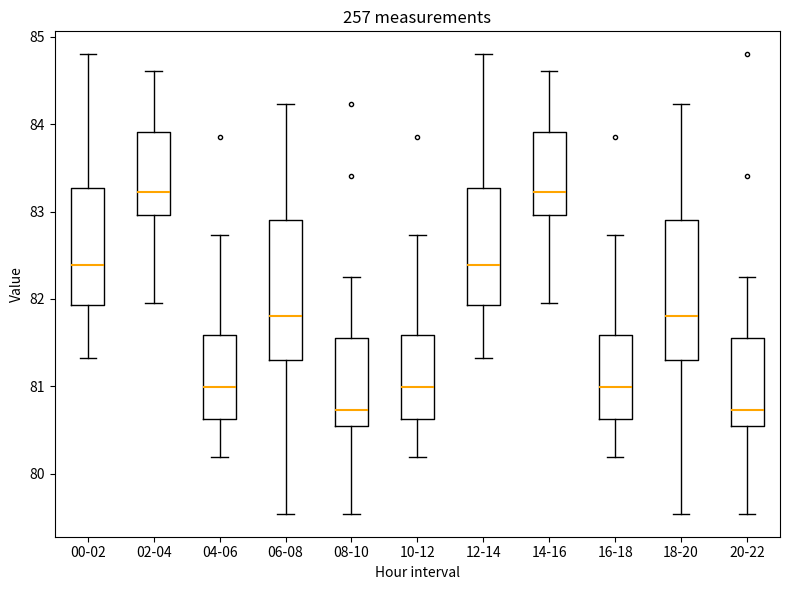

Reading left to right, read every box against the y-axis: the position of its median line, the range the box covers, and the ends of its whiskers. The values are not printed on the chart, so give them approximately, as read against the axis.

00-02: median 82.4, box 81.9 to 83.3, whiskers 81.3 to 84.8
02-04: median 83.2, box 83.0 to 83.9, whiskers 82.0 to 84.6
04-06: median 81.0, box 80.6 to 81.6, whiskers 80.2 to 82.7
06-08: median 81.8, box 81.3 to 82.9, whiskers 79.5 to 84.2
08-10: median 80.7, box 80.5 to 81.6, whiskers 79.5 to 82.3
10-12: median 81.0, box 80.6 to 81.6, whiskers 80.2 to 82.7
12-14: median 82.4, box 81.9 to 83.3, whiskers 81.3 to 84.8
14-16: median 83.2, box 83.0 to 83.9, whiskers 82.0 to 84.6
16-18: median 81.0, box 80.6 to 81.6, whiskers 80.2 to 82.7
18-20: median 81.8, box 81.3 to 82.9, whiskers 79.5 to 84.2
20-22: median 80.7, box 80.5 to 81.6, whiskers 79.5 to 82.3